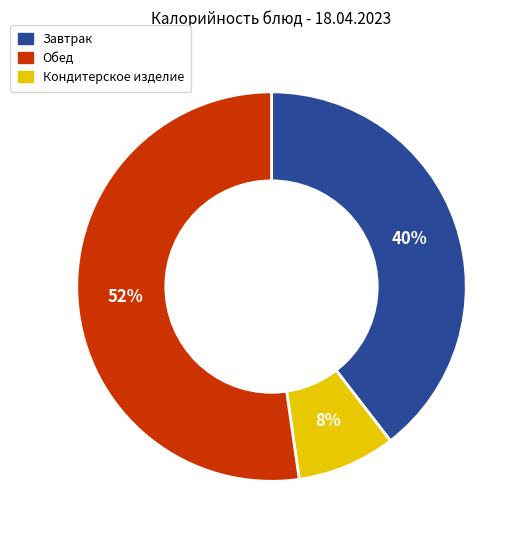

To the nearest percent, what is the average slice percentage?

33%